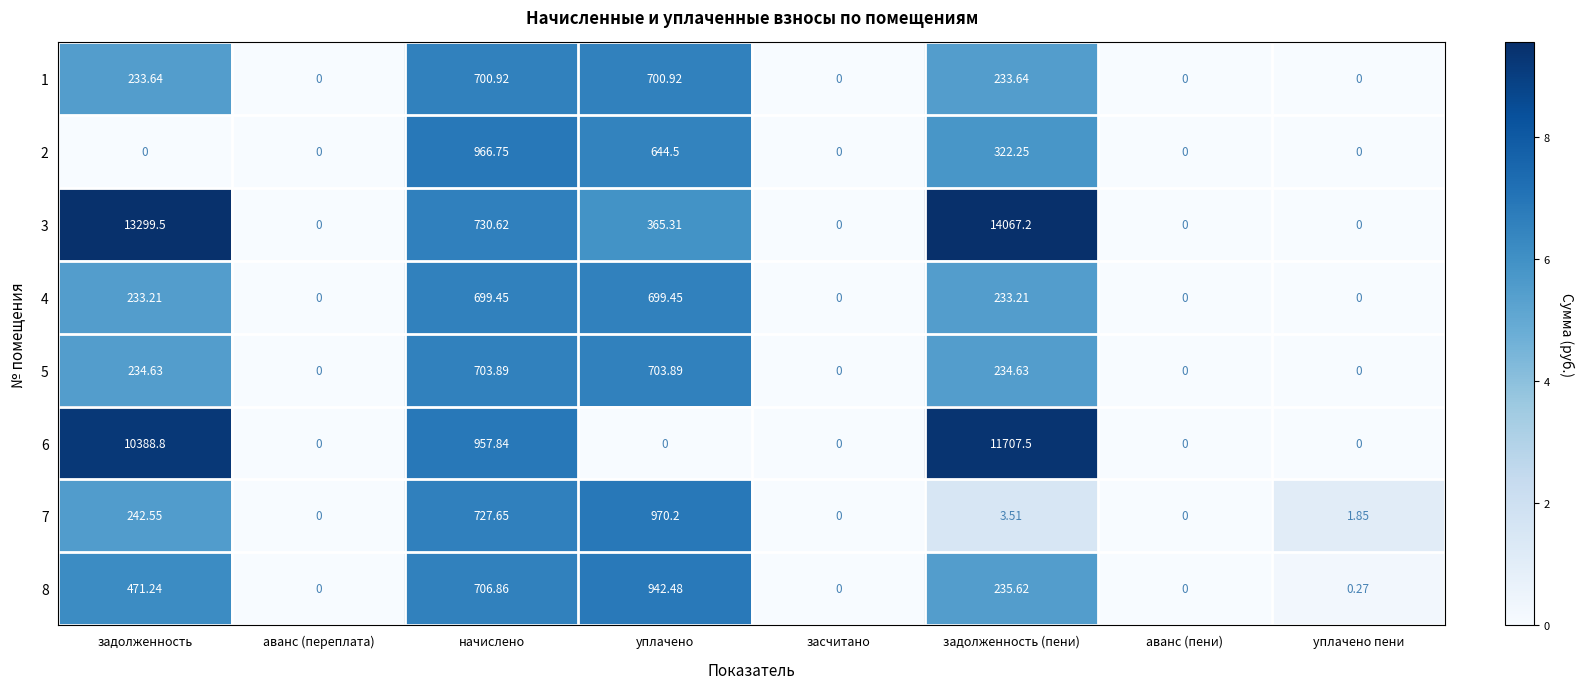

At which label does 2 reach its peak?

начислено